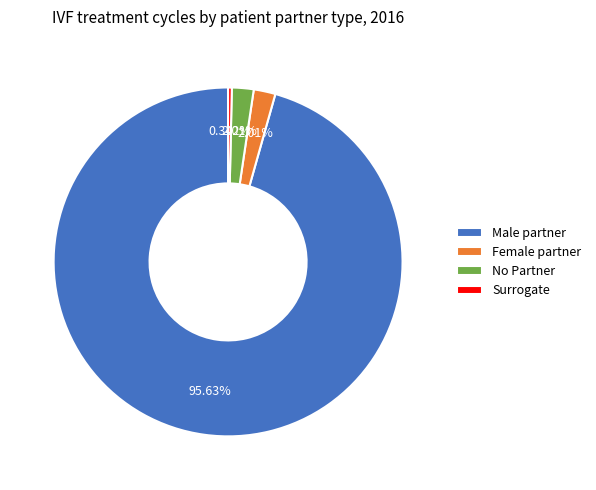

To the nearest percent, what portion does Female partner represent?

2%